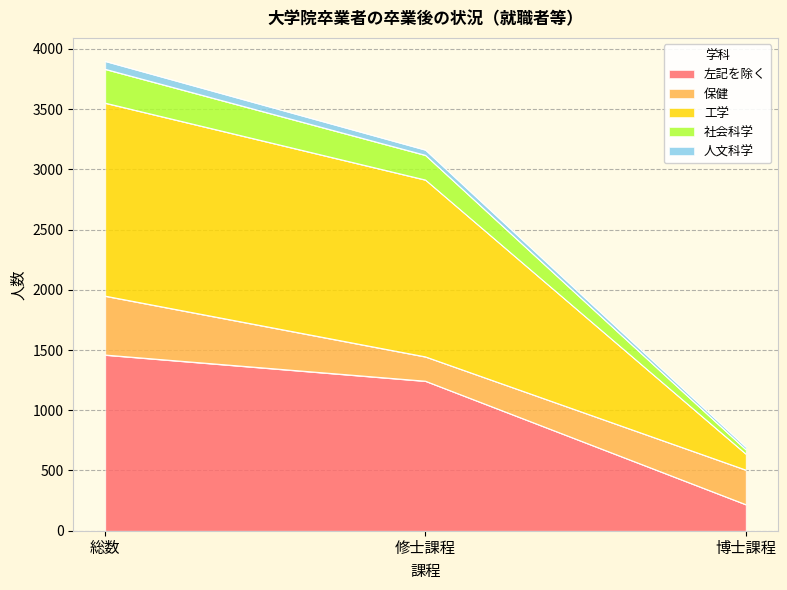

What is the sum of the 左記を除く values at 修士課程 and 博士課程?

1458